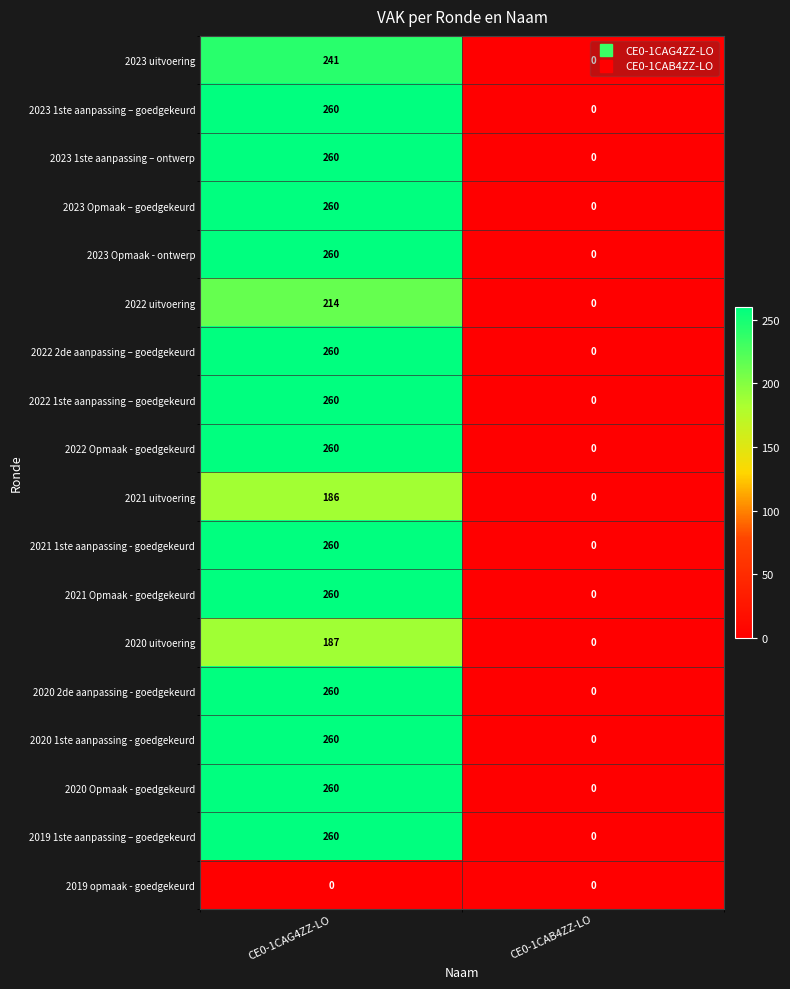

What is the sum of the 2020 uitvoering values at CE0-1CAG4ZZ-LO and CE0-1CAB4ZZ-LO?

187